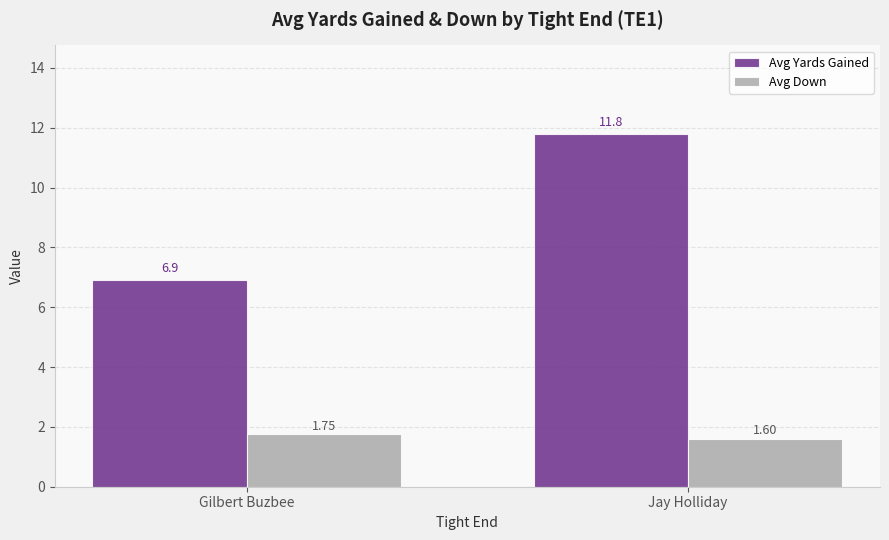

What is the label of the 2nd bar from the right?

Gilbert Buzbee